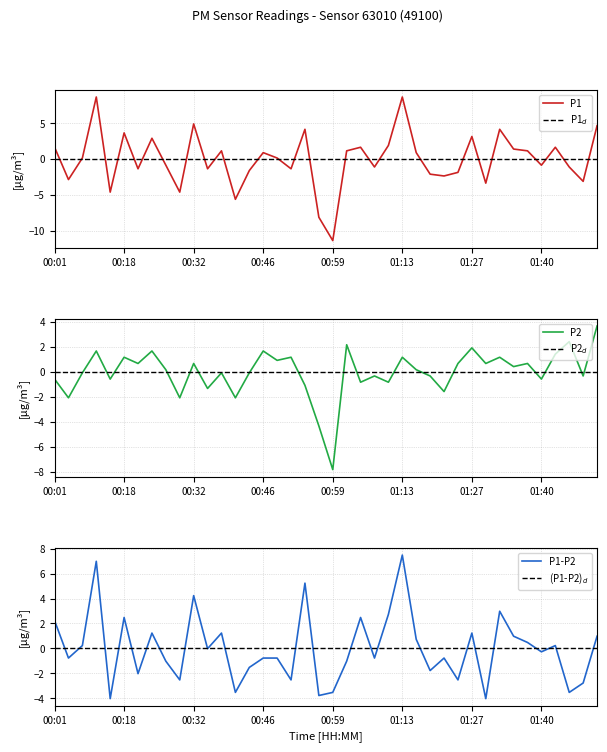

What is the lowest value of the P1 series?

-11.3